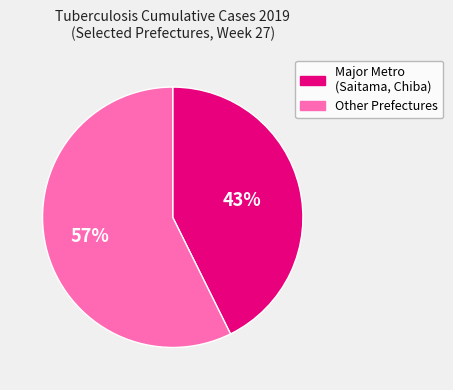

Is there a majority slice in this chart?

Yes